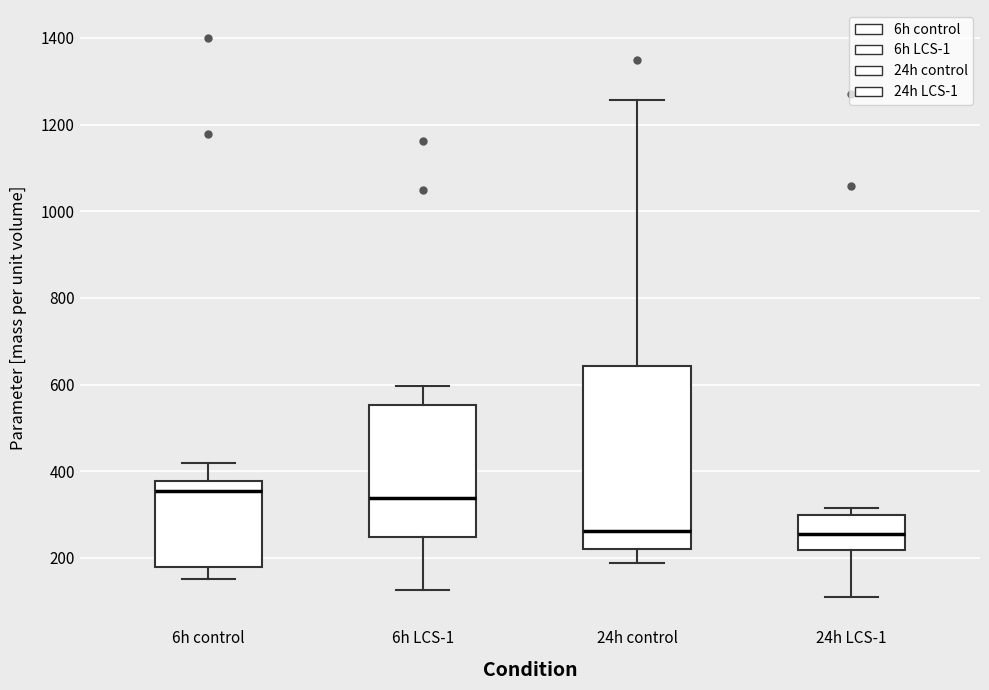

Reading left to right, transcribe this box plot: for each box, give where its median line is, the range the box spans, and where its two whiskers end, as read against the y-axis. The values are not printed on the chart, so give them approximately, as read against the axis.

6h control: median 360, box 180 to 380, whiskers 160 to 420
6h LCS-1: median 340, box 240 to 560, whiskers 120 to 600
24h control: median 260, box 220 to 640, whiskers 180 to 1260
24h LCS-1: median 260, box 220 to 300, whiskers 100 to 320